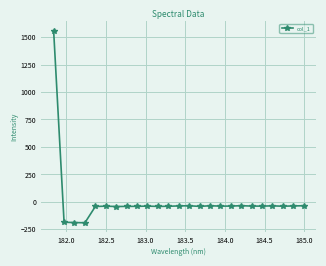

Does the chart have visible grid lines?

Yes